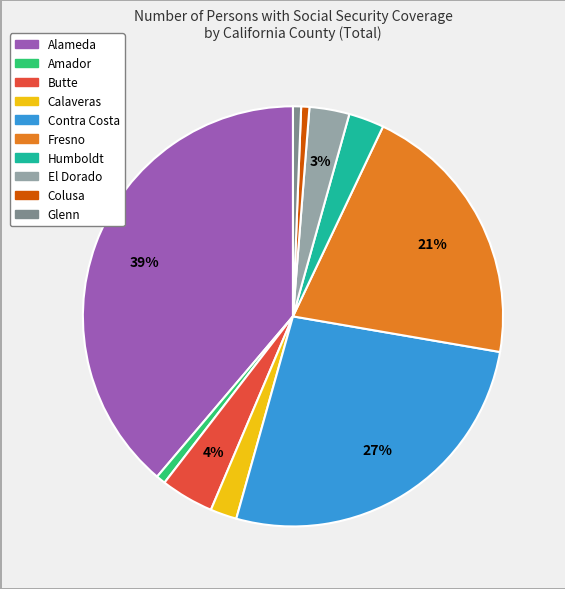

The El Dorado slice represents 3% of the pie. True or false?

True